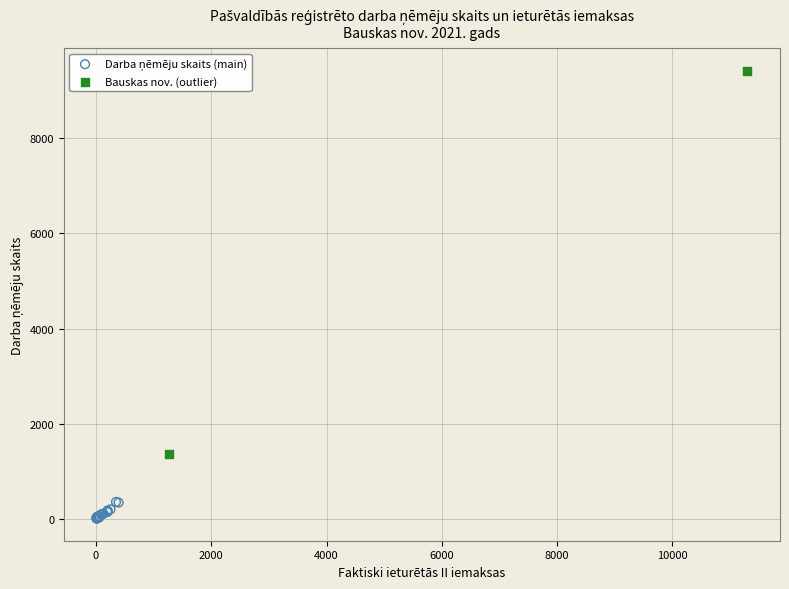

Which series has the largest Y range (max minus min)?

Bauskas nov. (outlier)